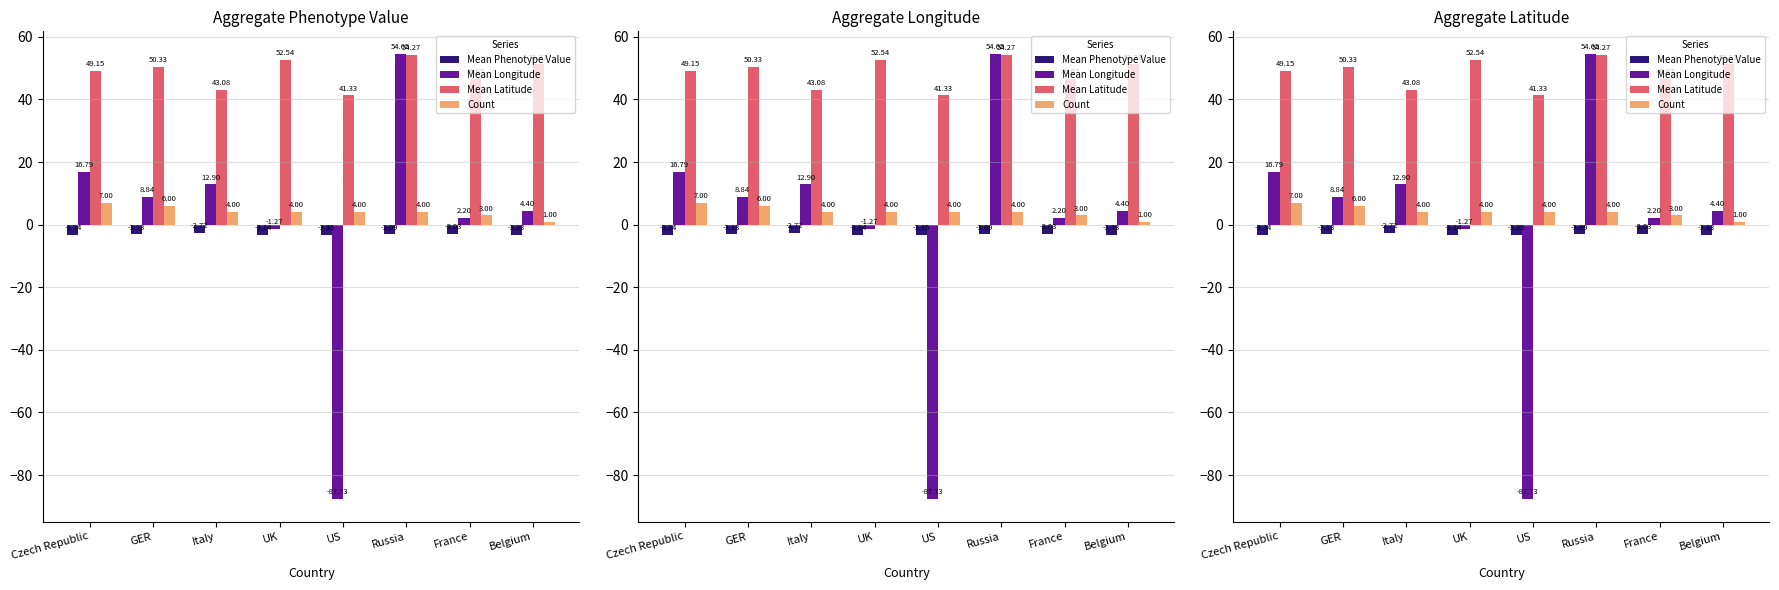

Is it true that Mean Phenotype Value equals -5.4 at GER?

False